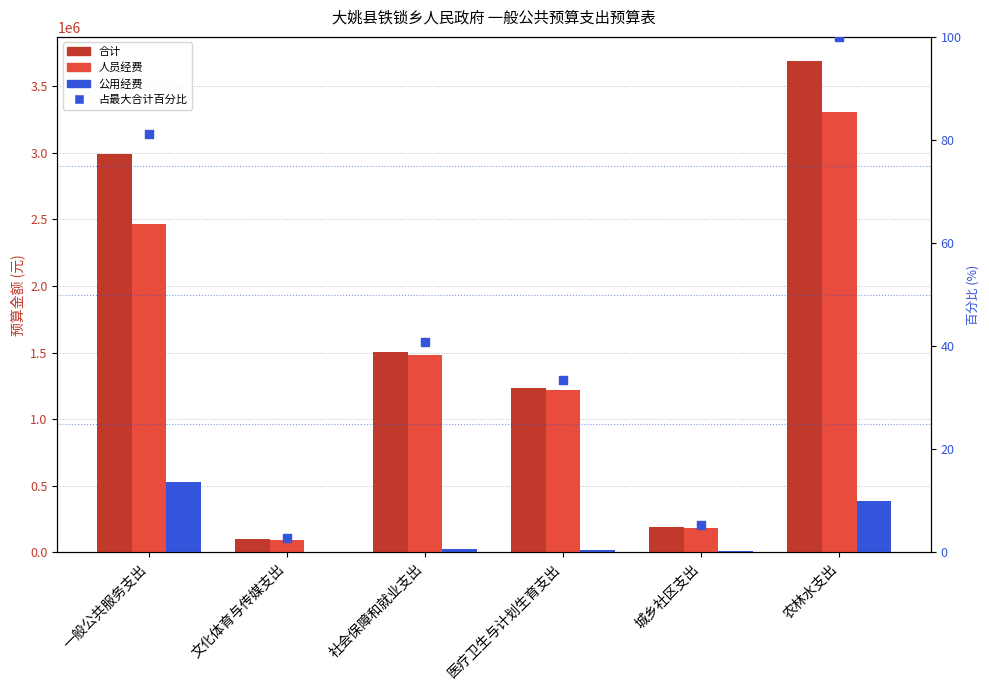

Which series has the largest Y range (max minus min)?

合计